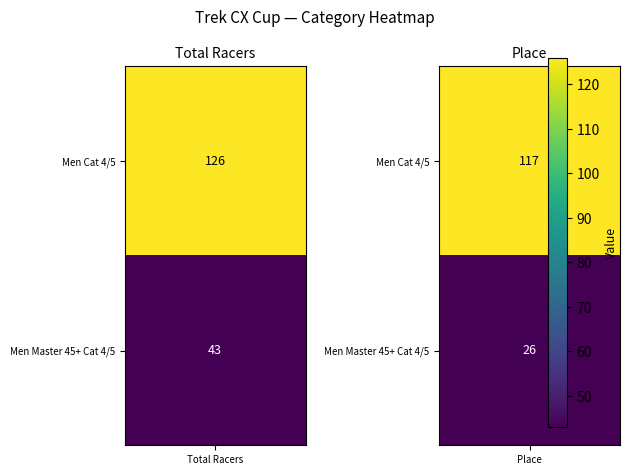

Which has a higher value, Total Racers or Place?

Total Racers